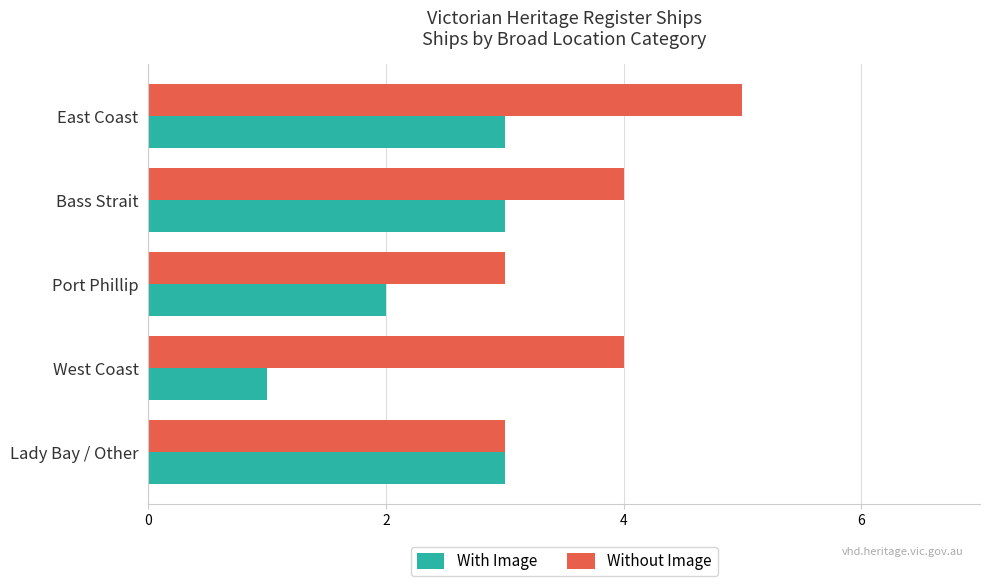

What is the sum of the With Image values at Bass Strait and Port Phillip?

5